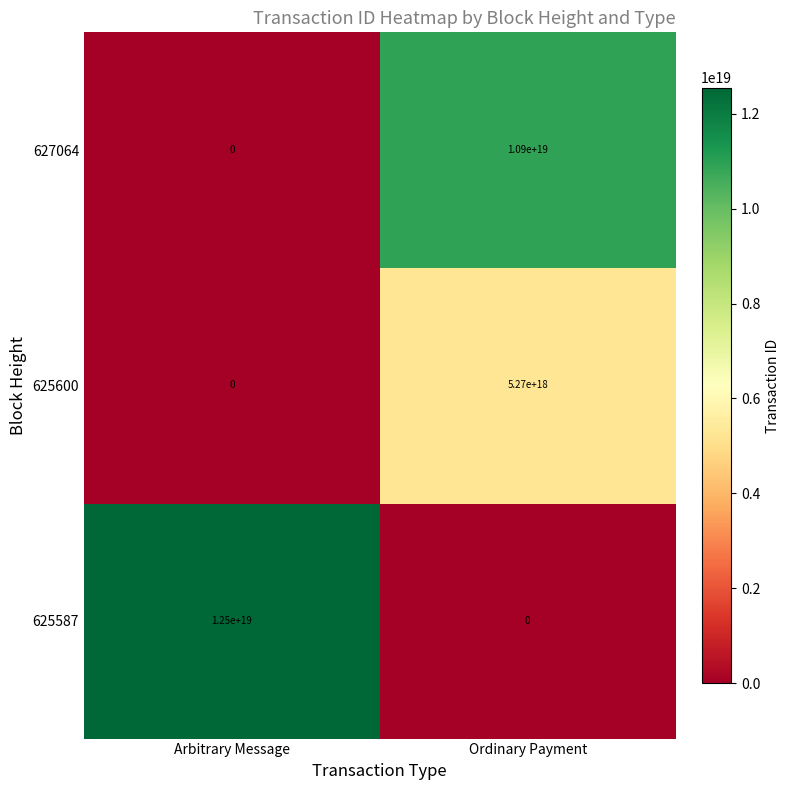

At which label does 625600 reach its minimum?

Arbitrary Message